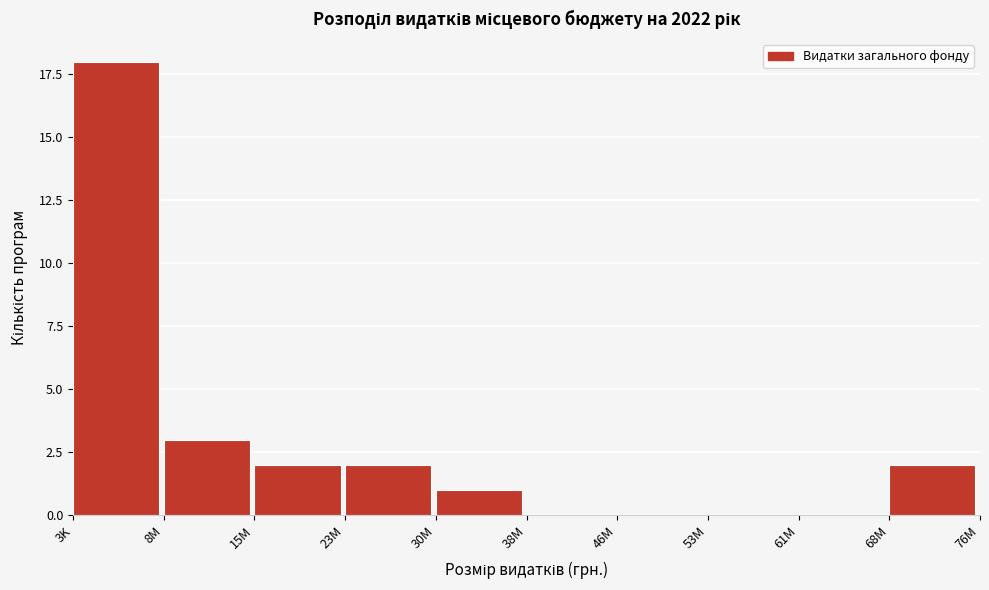

Reading left to right, what are all the values shown in this chart?

3K=18	8M=3	15M=2	23M=2	30M=1	38M=0	46M=0	53M=0	61M=0	68M=2